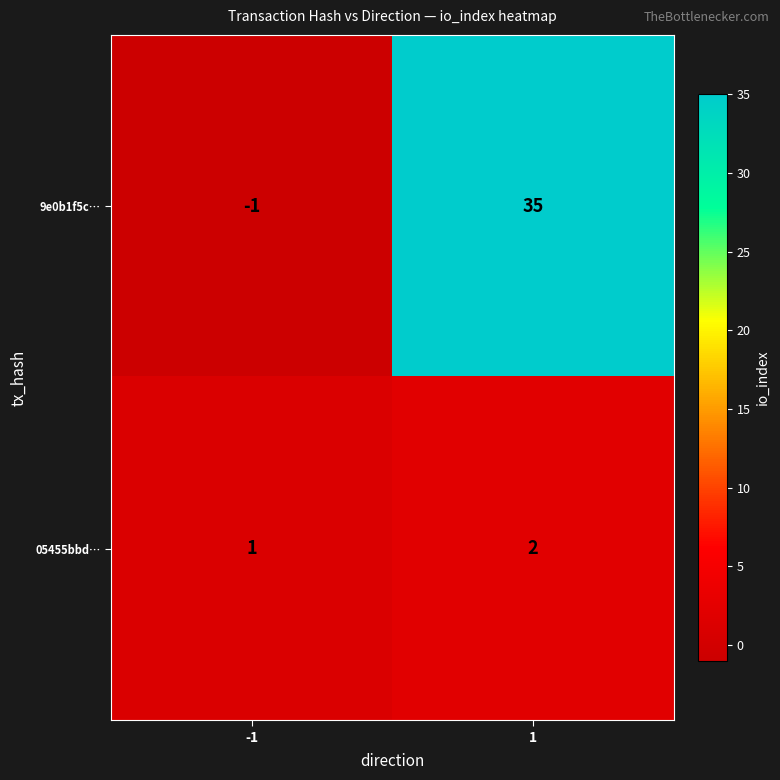

What is the sum of all 05455bbd… values?

3